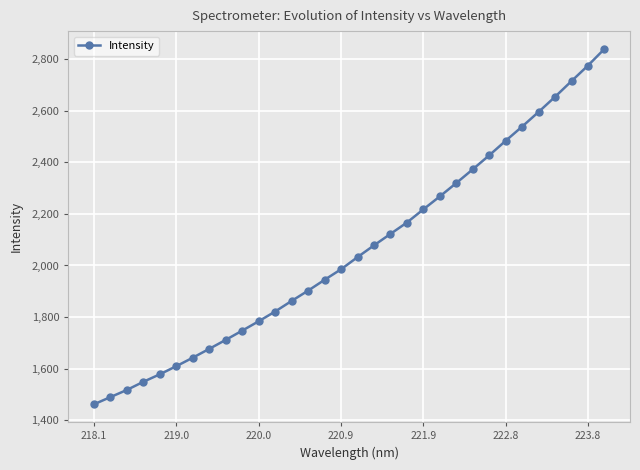

What is the value of the 6th point from the left?

1609.3